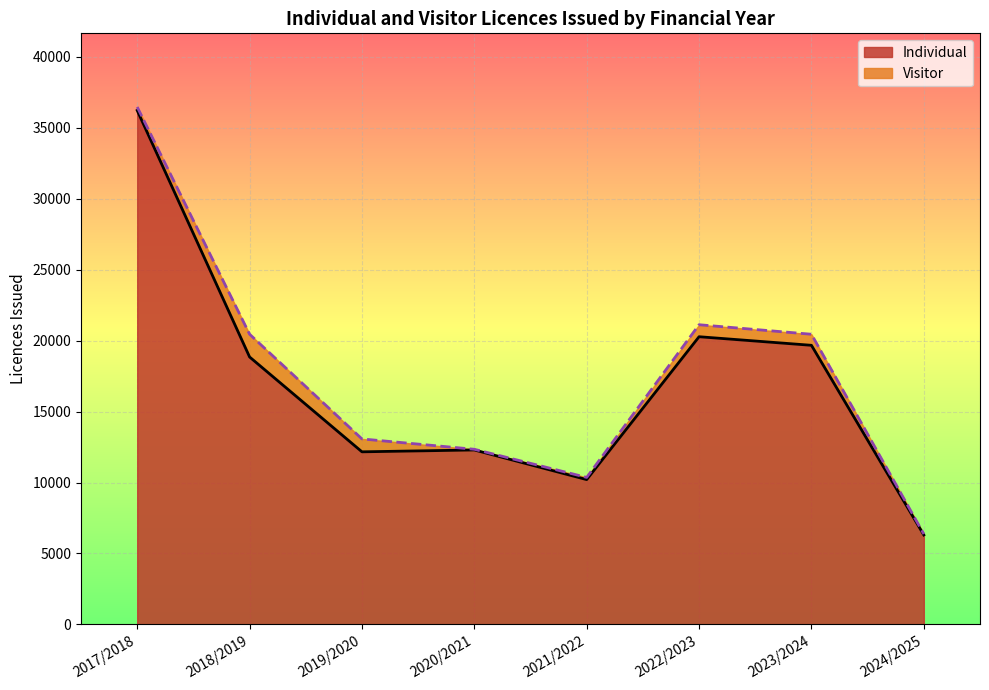

What is the sum of the values at 2024/2025 and 2018/2019?

25155